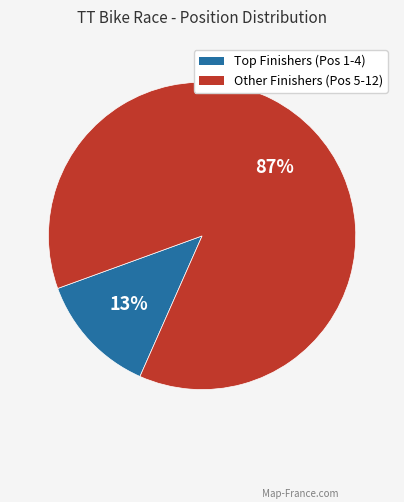

To the nearest percent, what is the difference between the largest and smallest slice percentages?

74%